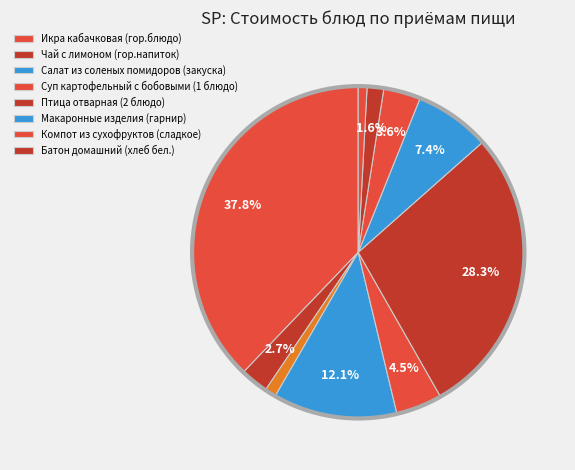

Count the number of slices in the pie.

10